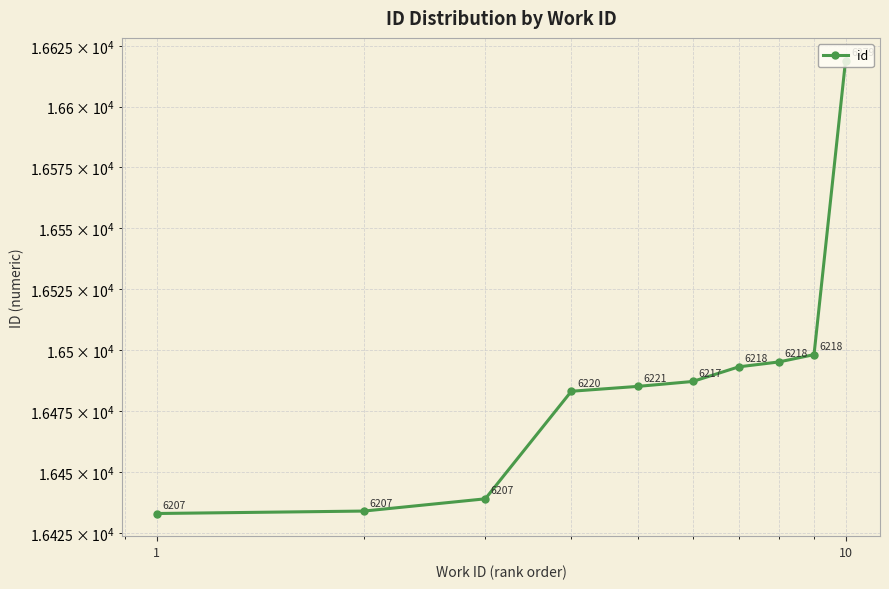

Where does the data first go above 16487?

6